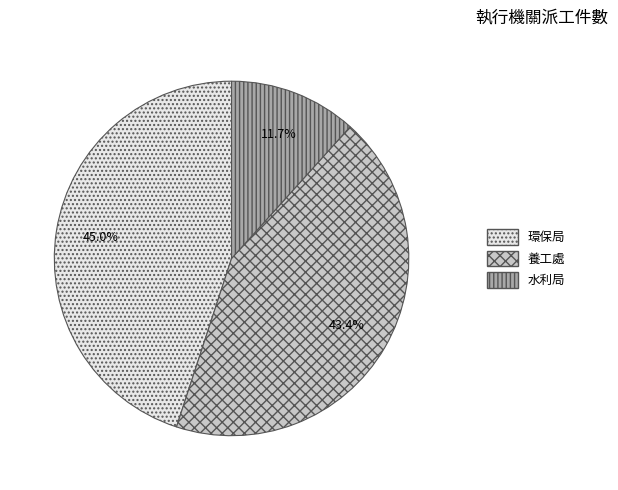

What is the total percentage of 水利局 and 環保局?

56.6%